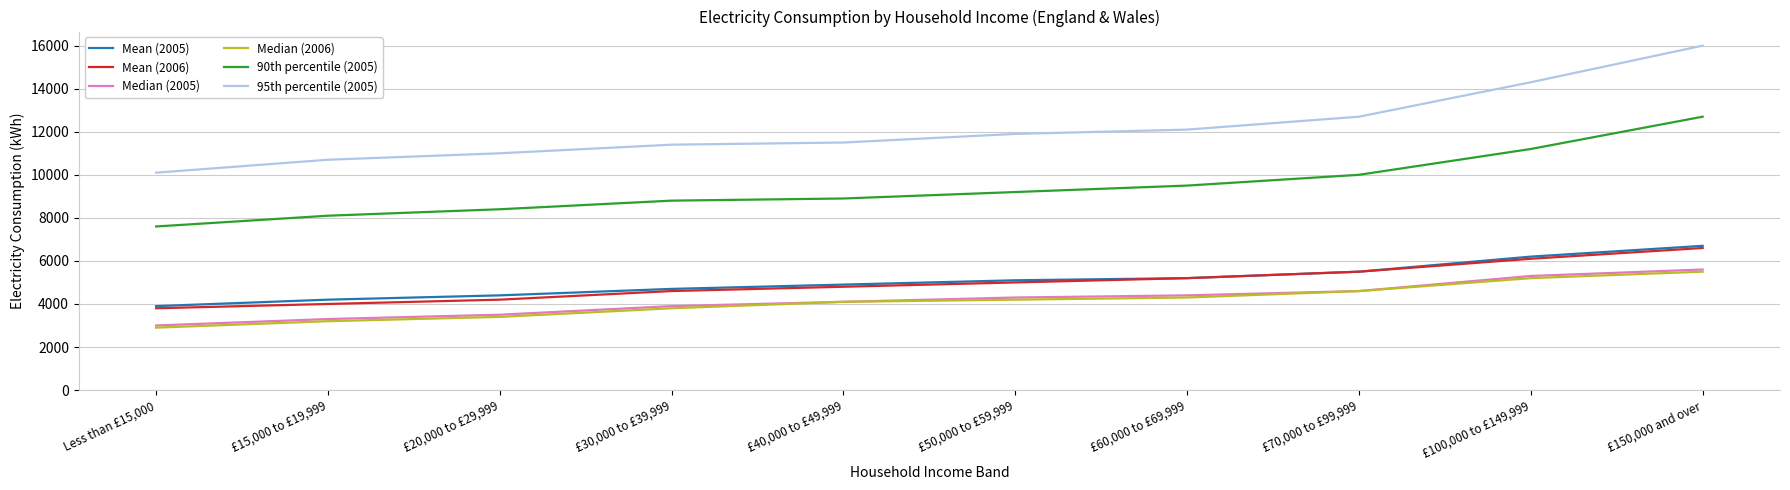

What is the minimum value shown in the chart?

2900